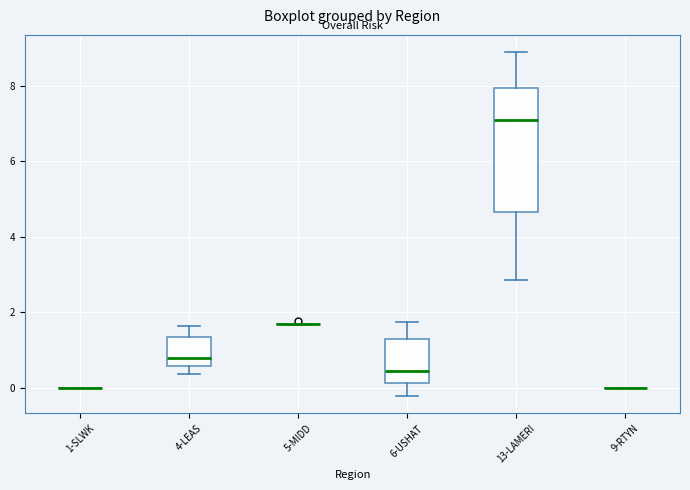

Reading left to right, read every box against the y-axis: the position of its median line, the range the box covers, and the ends of its whiskers. The values are not printed on the chart, so give them approximately, as read against the axis.

1-SLWK: box collapsed to a line at 0.0, whiskers 0.0 to 0.0
4-LEAS: median 0.8, box 0.6 to 1.4, whiskers 0.4 to 1.6
5-MIDD: box collapsed to a line at 1.6, whiskers 1.6 to 1.6
6-USHAT: median 0.4, box 0.2 to 1.4, whiskers -0.2 to 1.8
13-LAMERI: median 7.2, box 4.6 to 8.0, whiskers 2.8 to 8.8
9-RTYN: box collapsed to a line at 0.0, whiskers 0.0 to 0.0